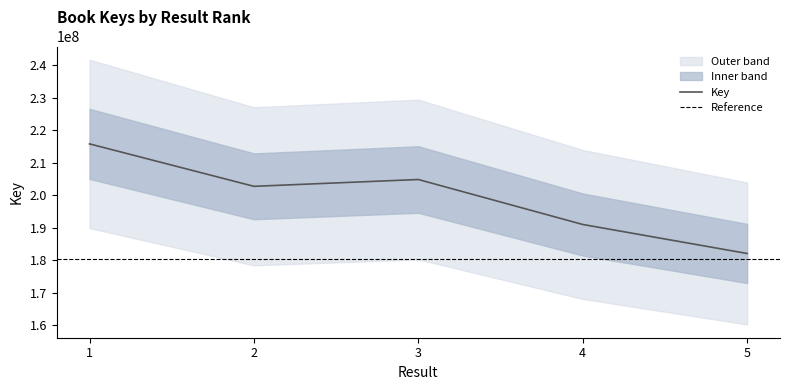

True or false: the data shows 202751333 at 2.

True